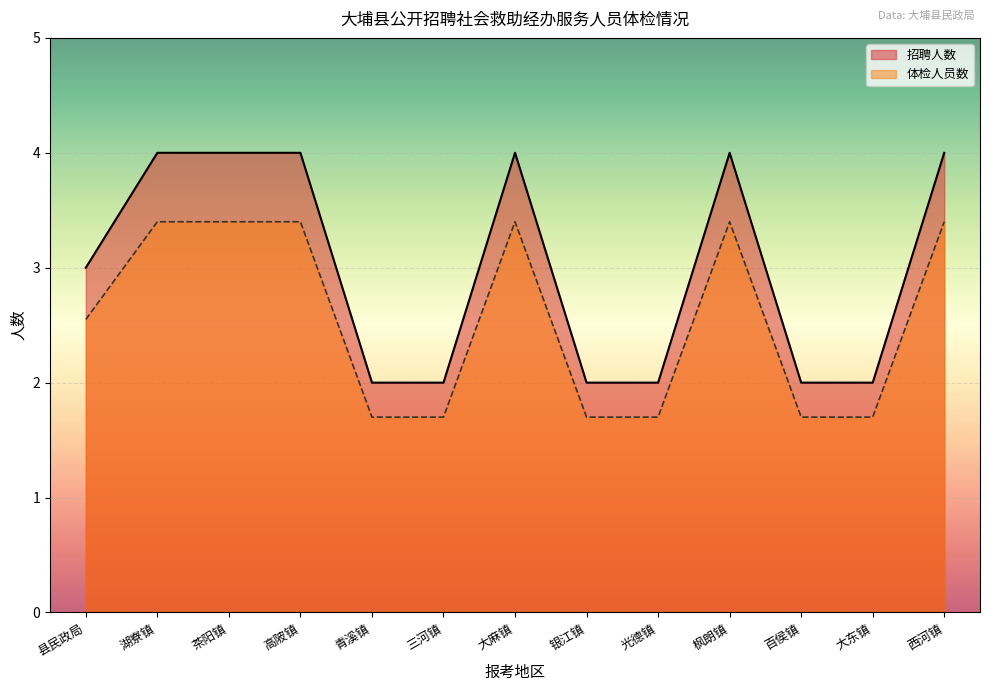

What is the difference between the 体检人员数 values at 大麻镇 and 百侯镇?

1.7